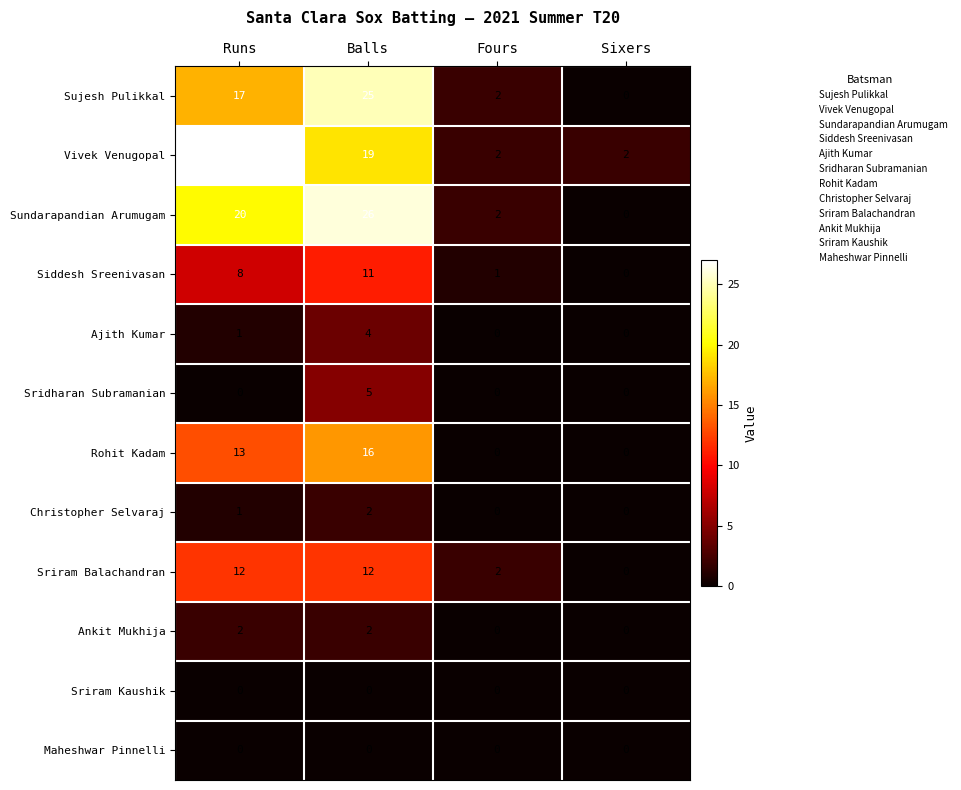

At which label is Sundarapandian Arumugam closest to 13?

Runs